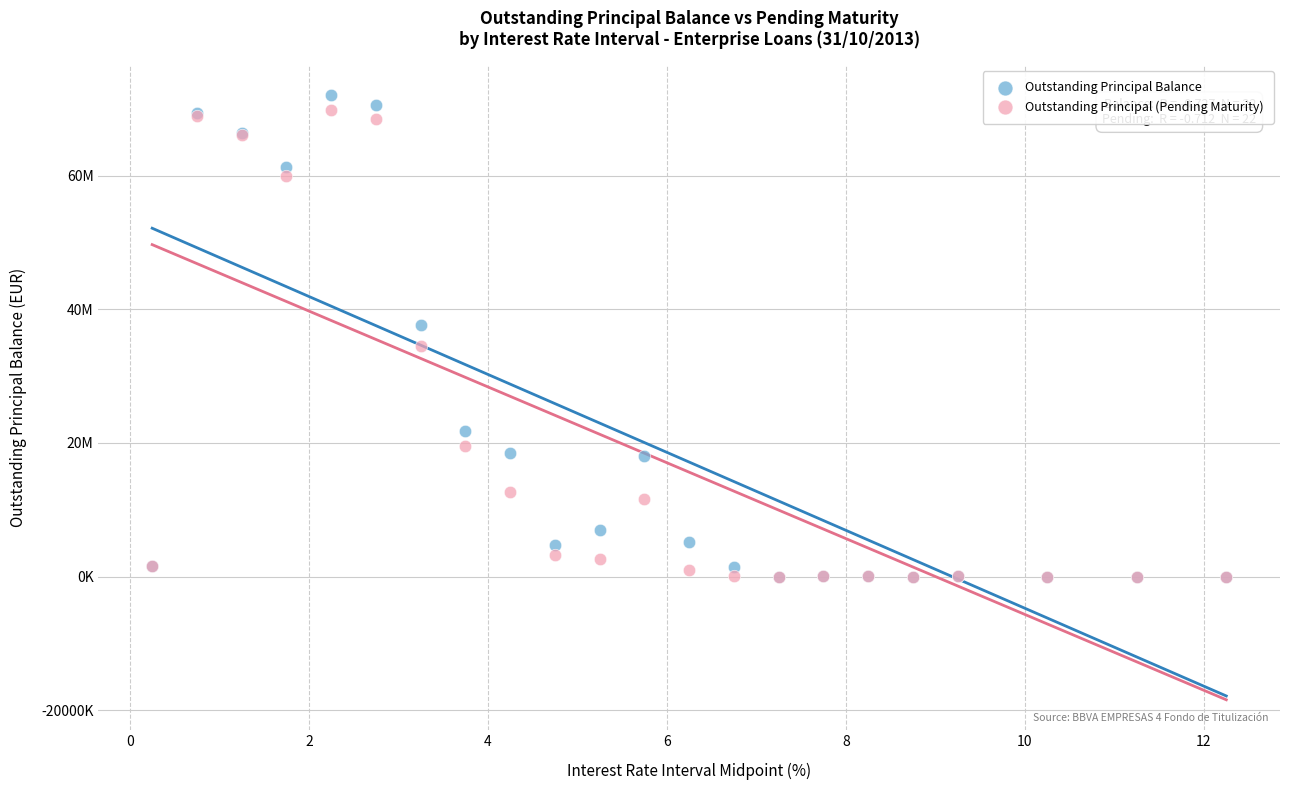

Which series reaches the maximum Y coordinate?

Outstanding Principal Balance